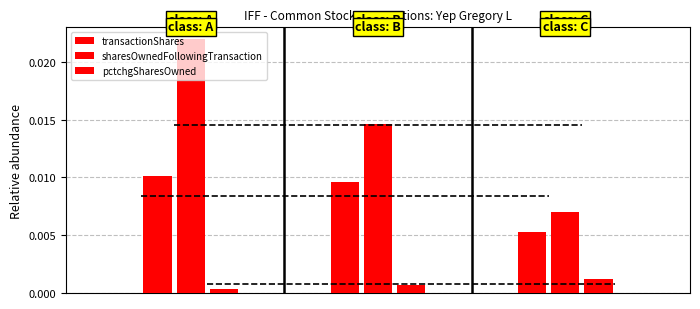

What are all the series names shown in the legend?

transactionShares, sharesOwnedFollowingTransaction, pctchgSharesOwned